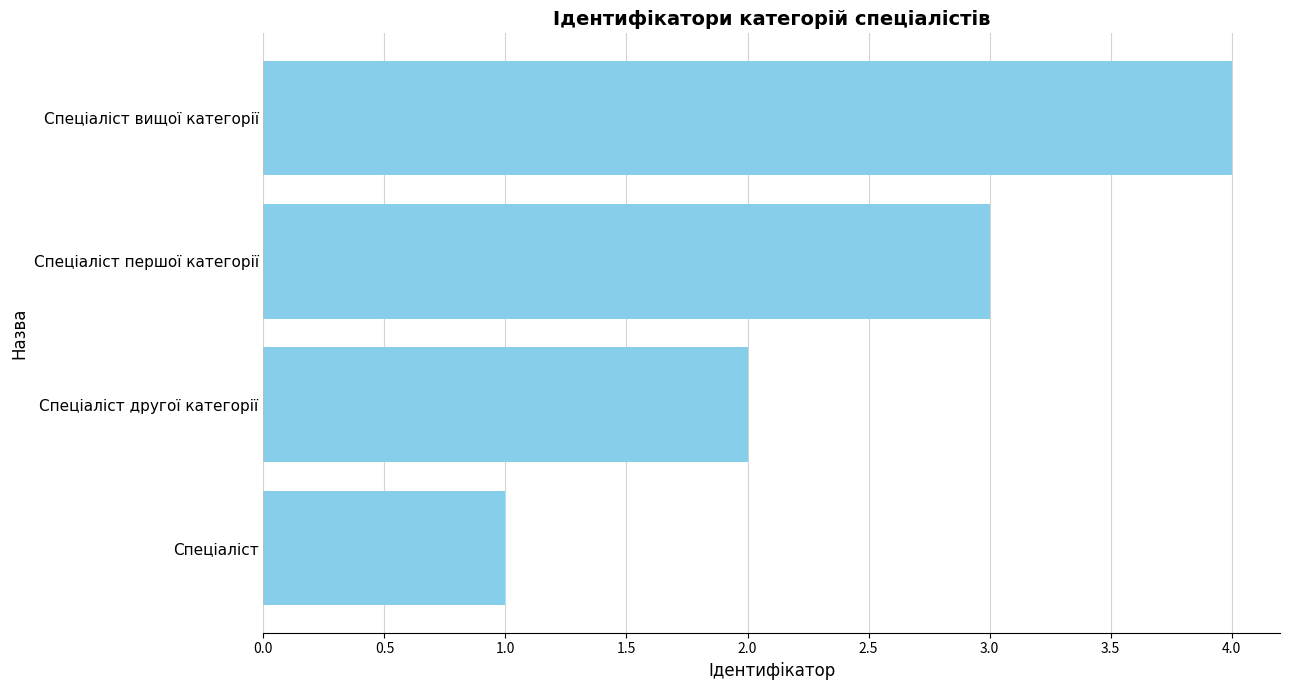

What is the ratio of the value at Спеціаліст другої категорії to the value at Спеціаліст першої категорії?

0.7